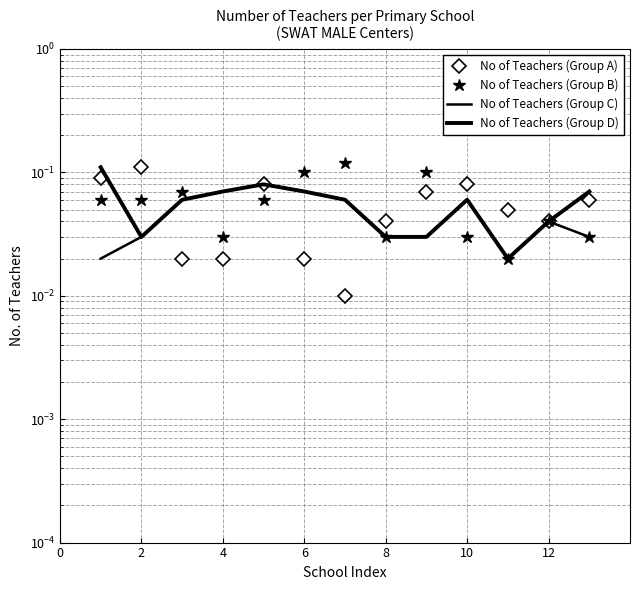

Which series has the largest total across all categories?

No of Teachers (Group B)